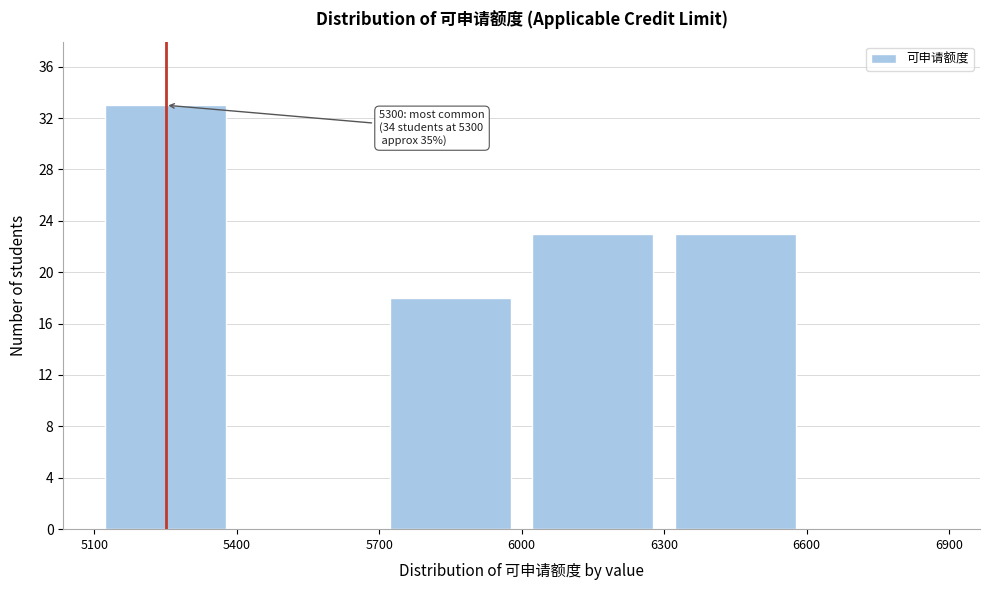

Over which range of the x-axis is the bar tallest?

5100 to 5400